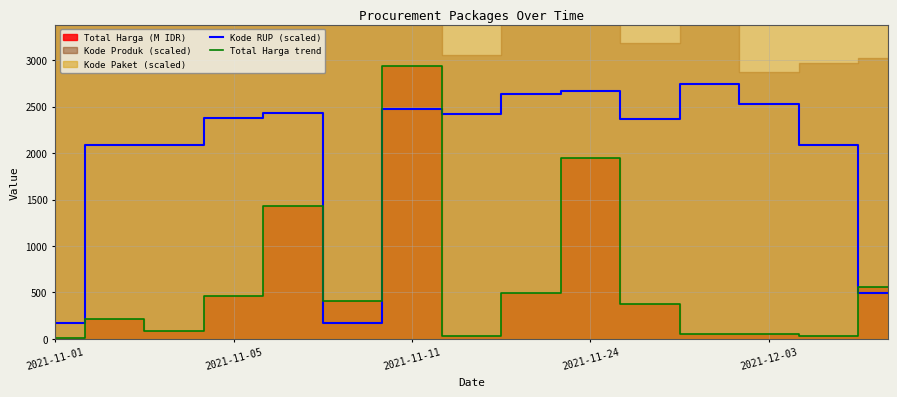

True or false: Total Harga trend and Kode RUP (scaled) cross at least once.

True